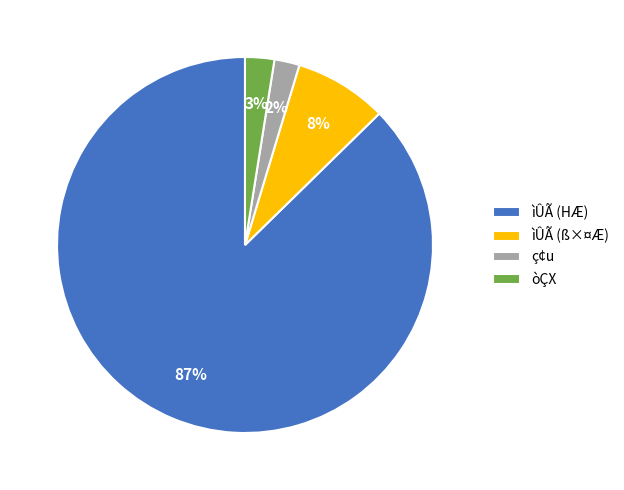

How many slices are in this pie chart?

4